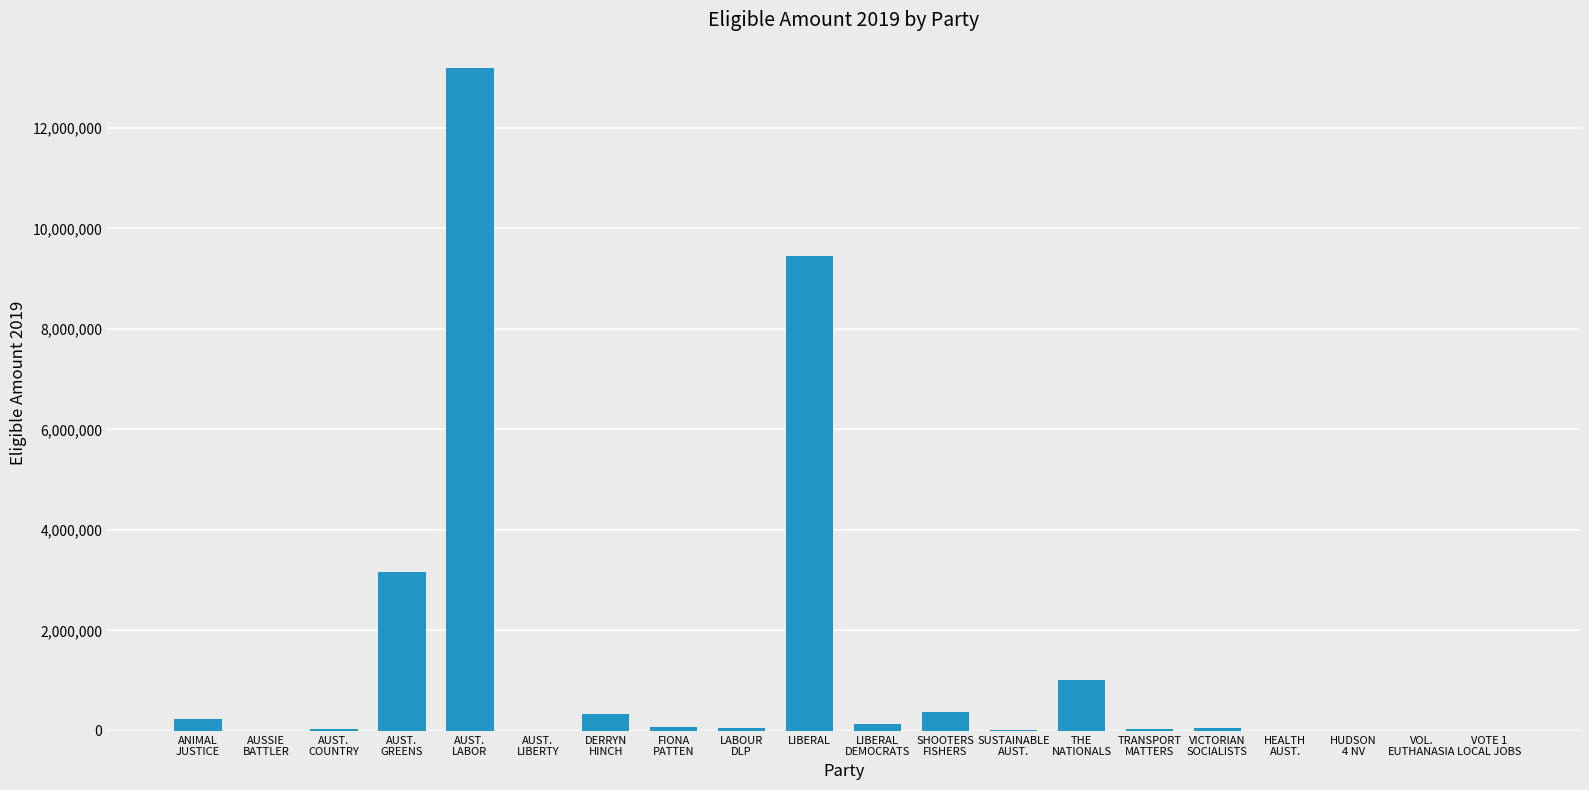

What is the maximum value shown in the chart?

13202883